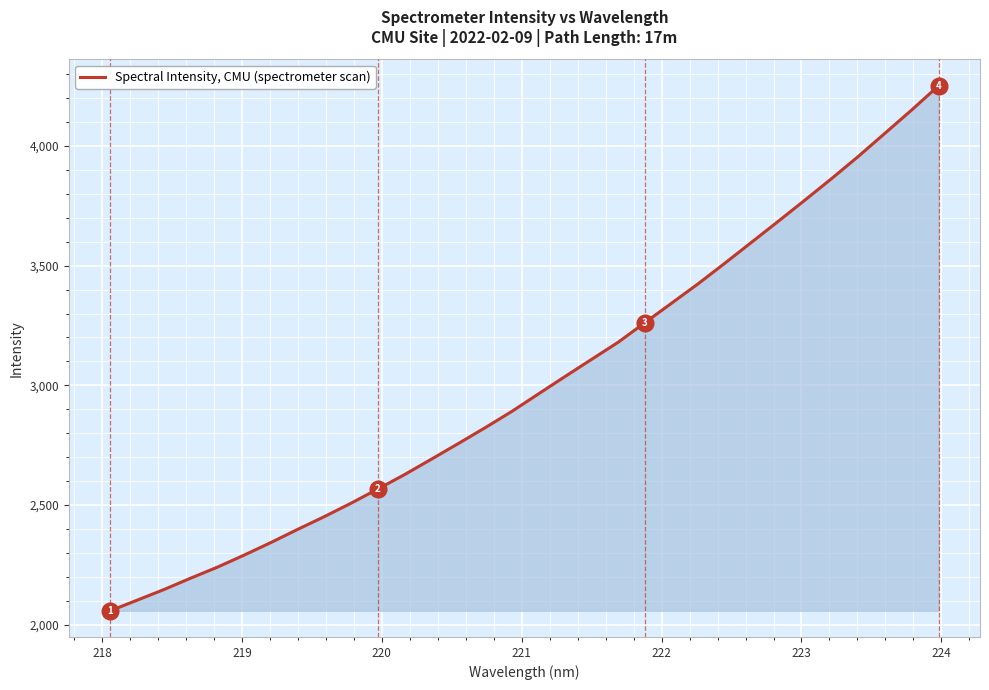

What is the difference between the maximum and minimum values?

2194.5